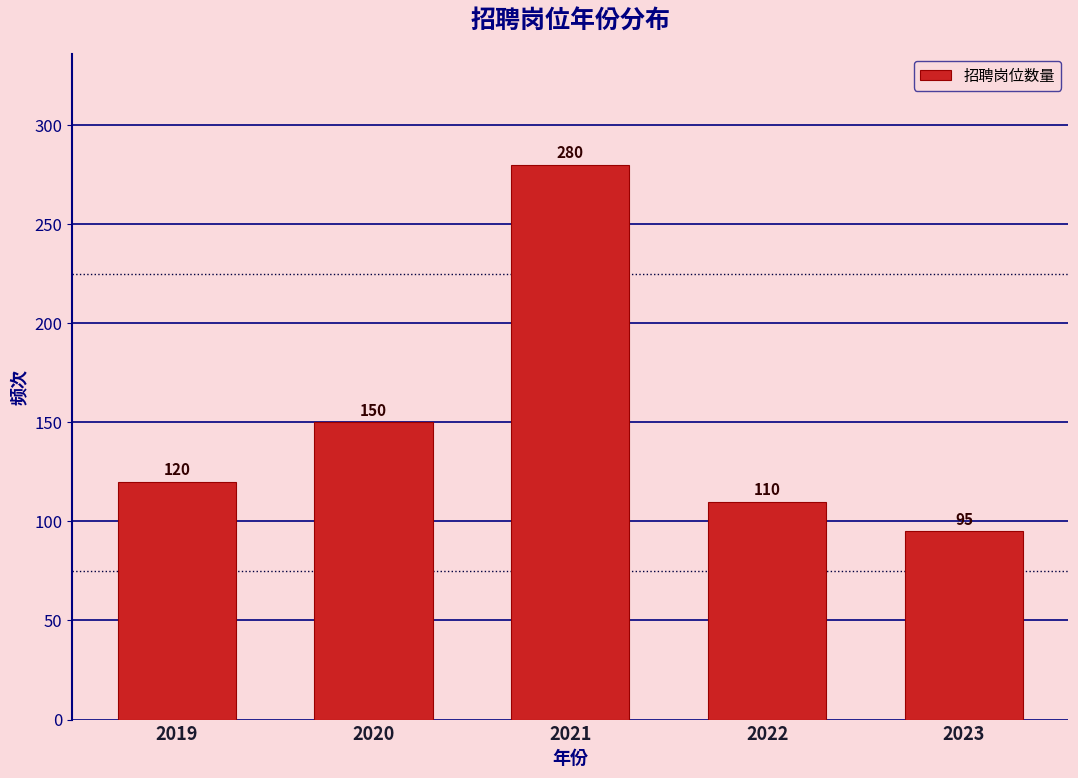

Reading left to right, extract all data points from this chart.

2019=120	2020=150	2021=280	2022=110	2023=95